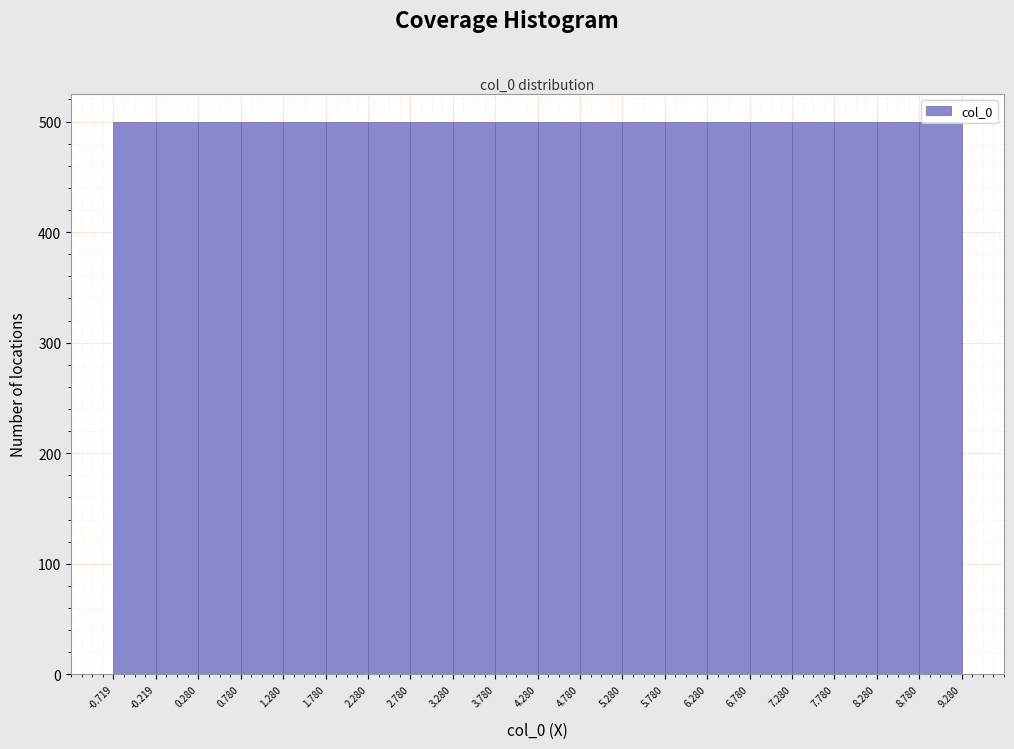

Reading left to right, transcribe this chart: for each bar, give the range it covers on the x-axis and its height. The values are not printed on the chart, so give them approximately, as read against the axis.

-0.719 to -0.219: 500
-0.219 to 0.280: 500
0.280 to 0.780: 500
0.780 to 1.280: 500
1.280 to 1.780: 500
1.780 to 2.280: 500
2.280 to 2.780: 500
2.780 to 3.280: 500
3.280 to 3.780: 500
3.780 to 4.280: 500
4.280 to 4.780: 500
4.780 to 5.280: 500
5.280 to 5.780: 500
5.780 to 6.280: 500
6.280 to 6.780: 500
6.780 to 7.280: 500
7.280 to 7.780: 500
7.780 to 8.280: 500
8.280 to 8.780: 500
8.780 to 9.280: 500